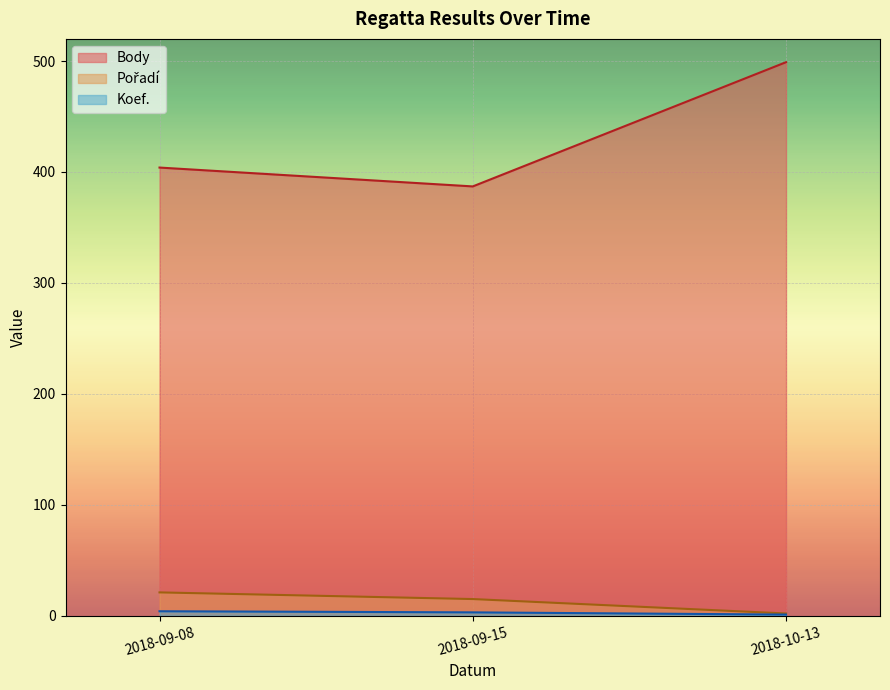

Reading left to right, transcribe all the data shown in this chart.

Body: 404	387	499
Pořadí: 21	15	2
Koef.: 4	3	1